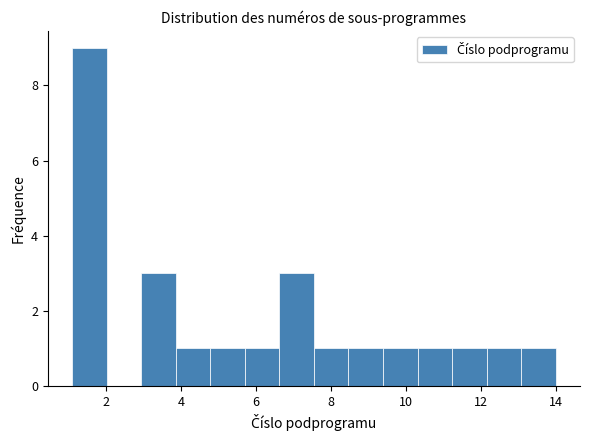

Reading left to right, list every bar in this chart as the range it spans on the x-axis followed by its height. Neither the bar edges nor the heights are printed on the chart, so give them approximately, as read against the axes.

1.2 to 2.0: 9
2.0 to 3.0: 0
3.0 to 3.8: 3
3.8 to 4.8: 1
4.8 to 5.8: 1
5.8 to 6.6: 1
6.6 to 7.6: 3
7.6 to 8.4: 1
8.4 to 9.4: 1
9.4 to 10.4: 1
10.4 to 11.2: 1
11.2 to 12.2: 1
12.2 to 13.0: 1
13.0 to 14.0: 1